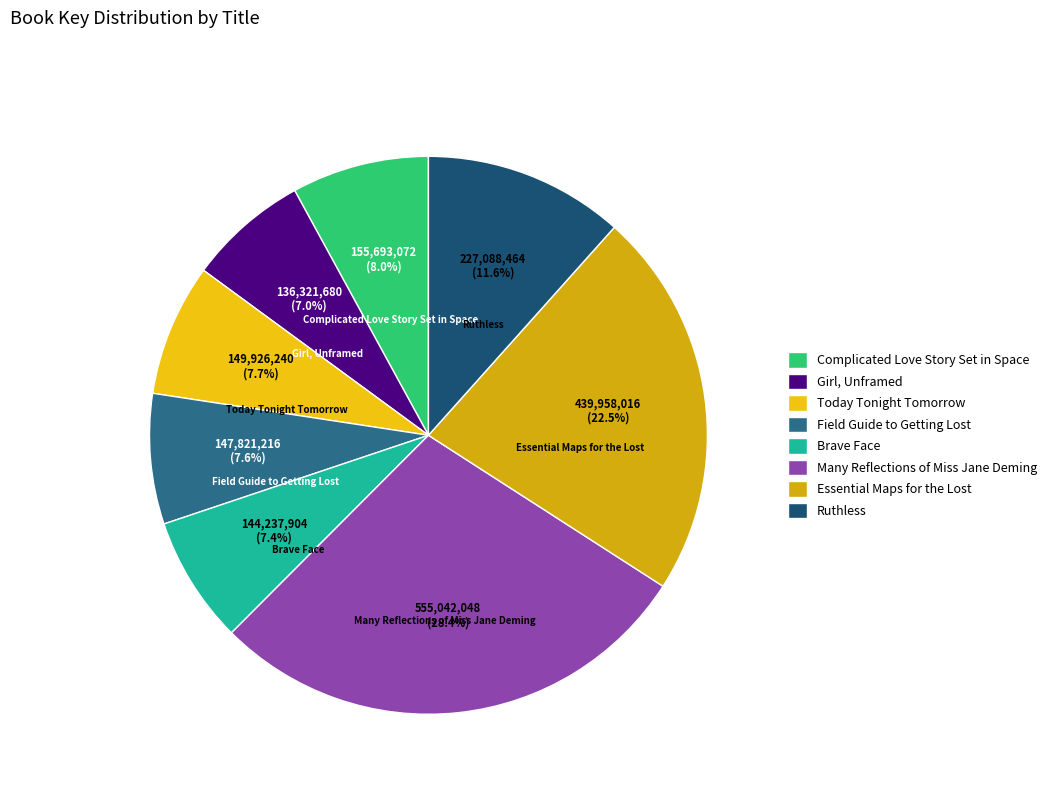

What percentage is the Today Tonight Tomorrow slice, to the nearest percent?

8%